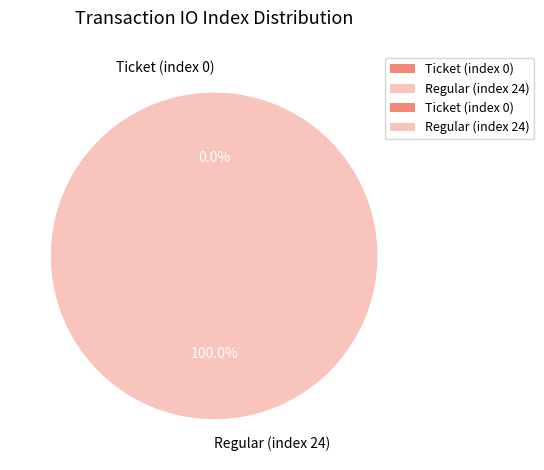

Count the number of slices in the pie.

2